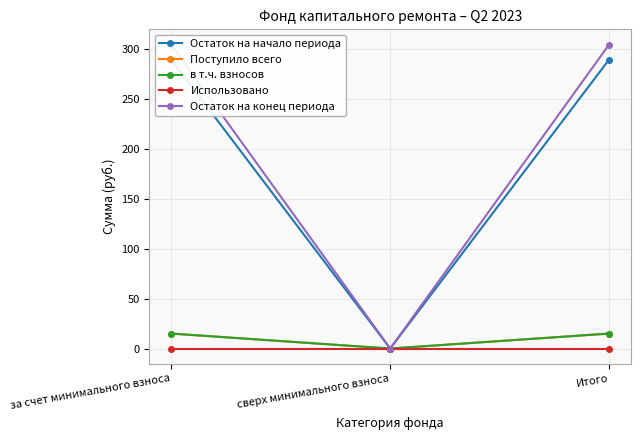

Reading left to right, what are all the values shown in this chart?

Остаток на начало периода: 289.2	0.0	289.2
Поступило всего: 15.0	0.0	15.0
в т.ч. взносов: 15.0	0.0	15.0
Использовано: 0.0	0.0	0.0
Остаток на конец периода: 304.2	0.0	304.2